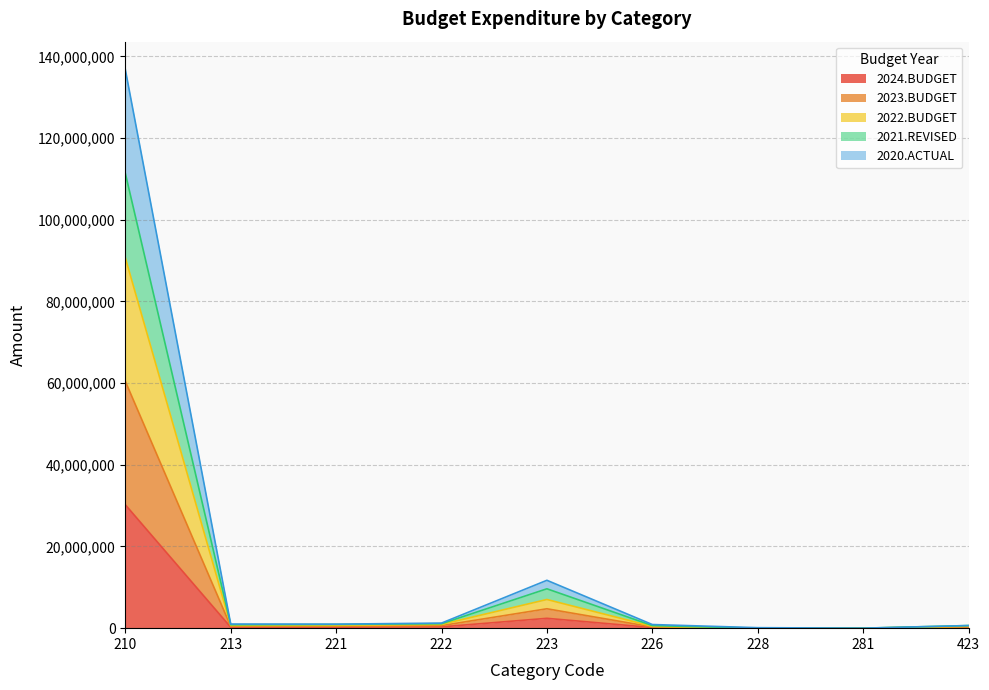

What is the sum of all 2024.BUDGET values?

33722964